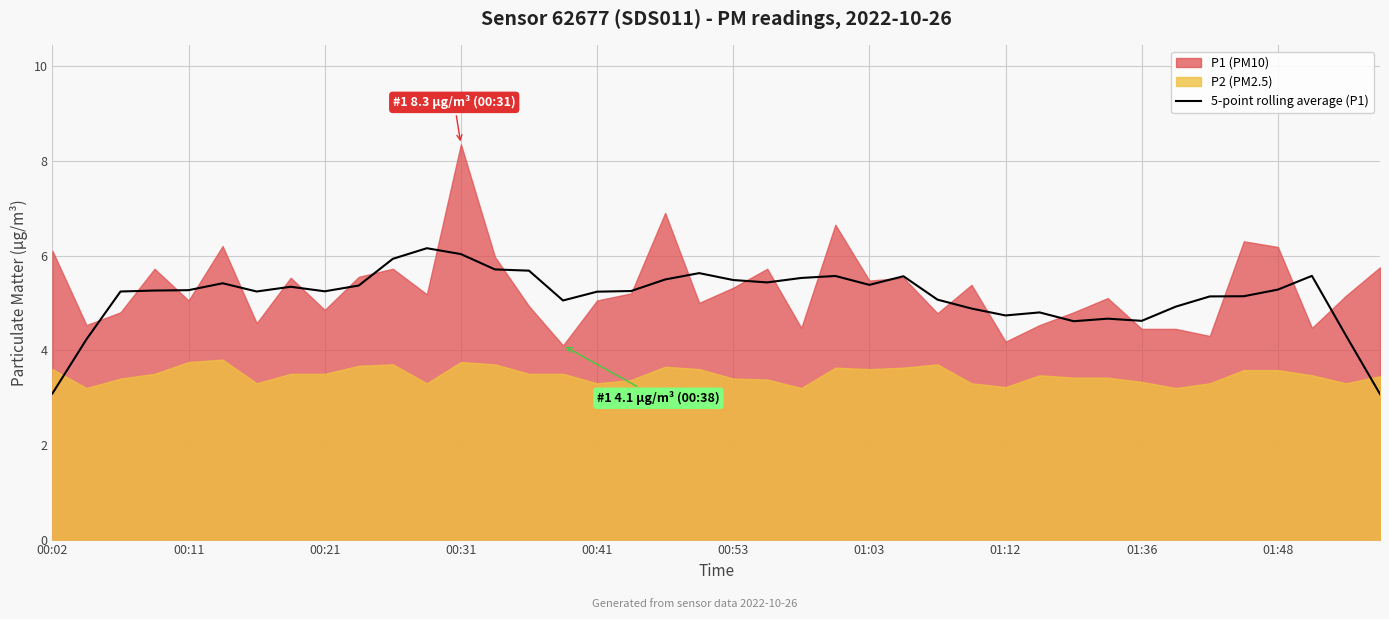

What is the difference between the maximum and minimum values?

3.1